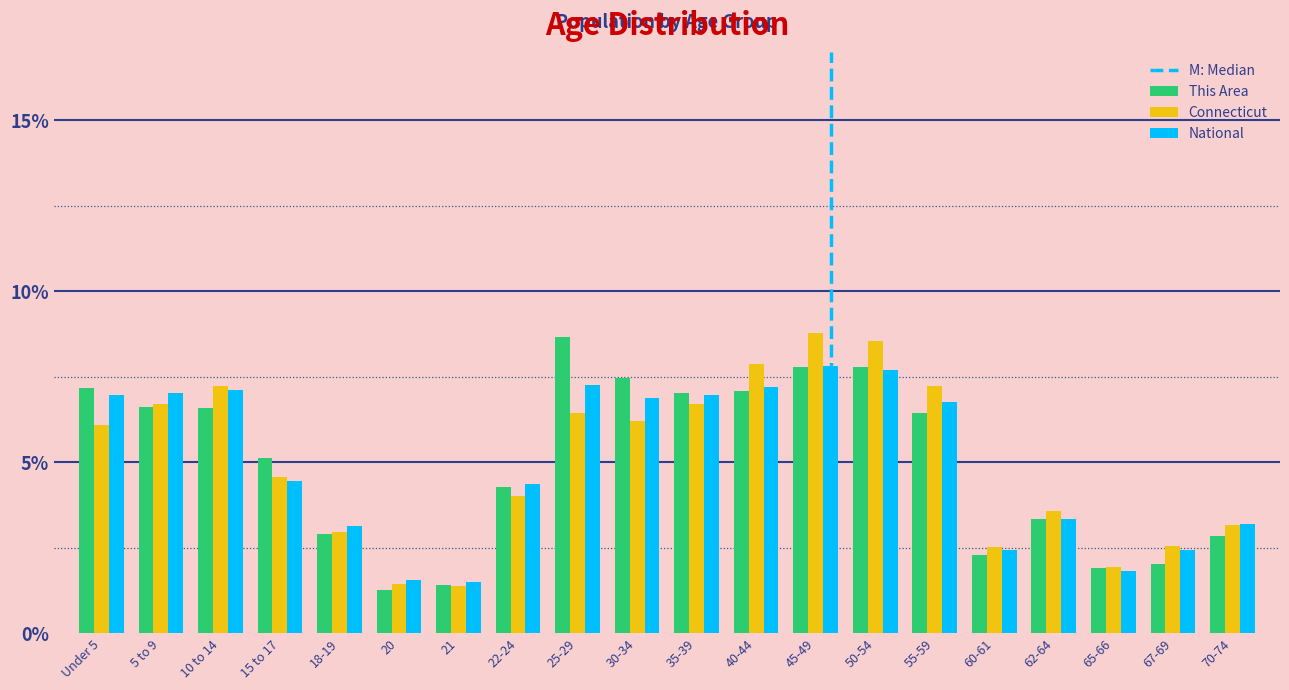

Does the chart contain stacked bars?

No